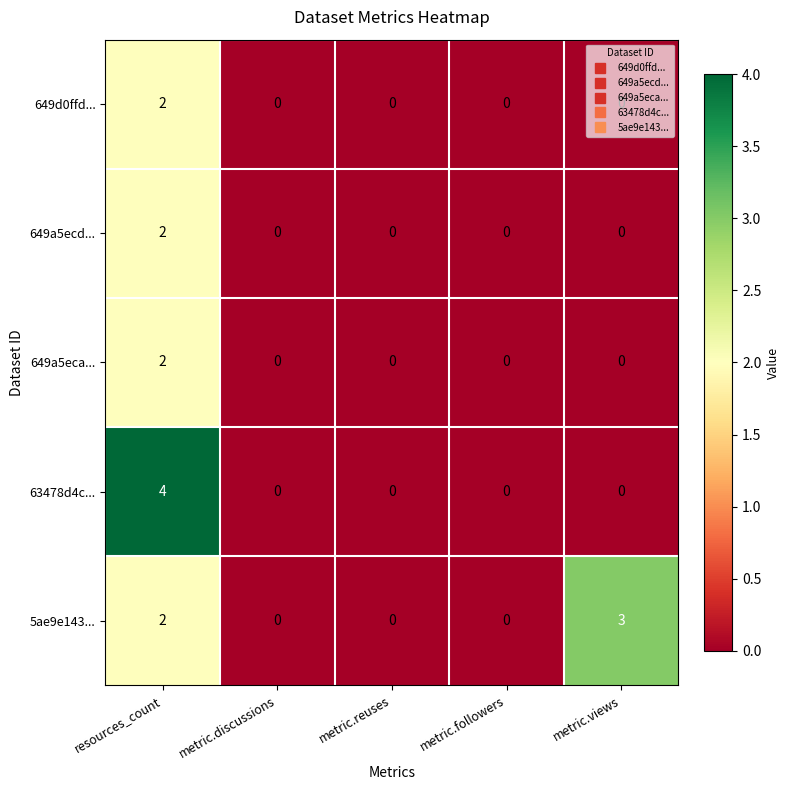

What is the difference between the maximum and minimum values in the 5ae9e143... series?

3